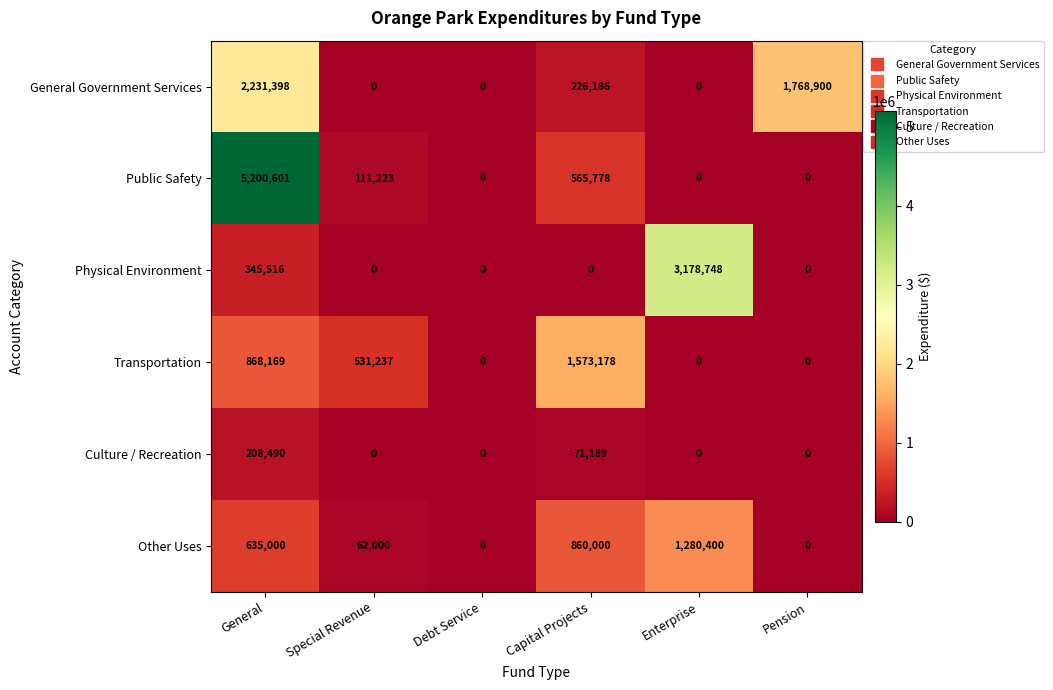

Which series has the largest range (max minus min)?

Public Safety